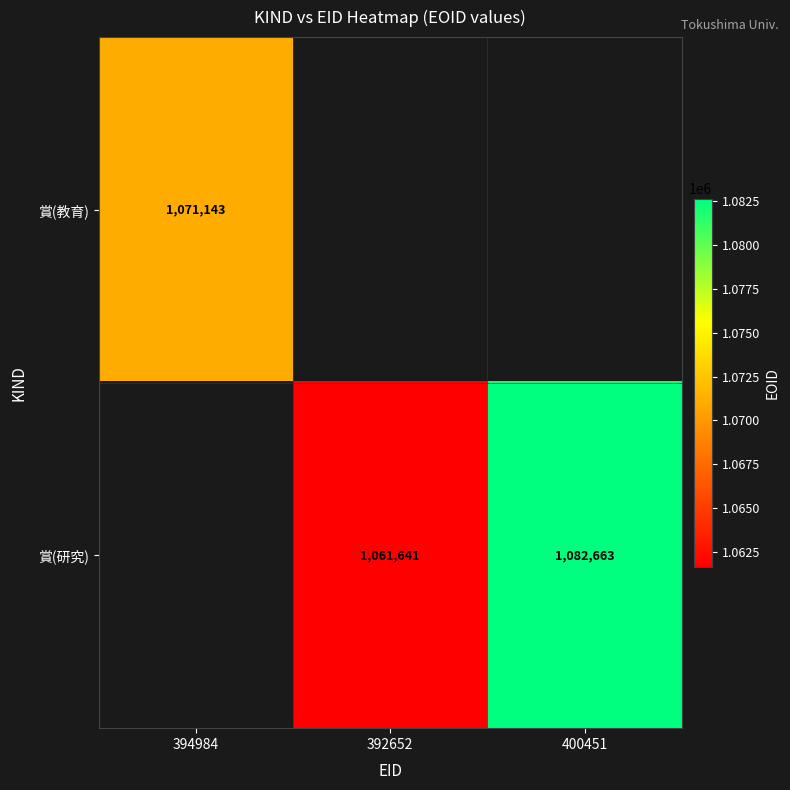

What is the total value across all series at 400451?

1082663